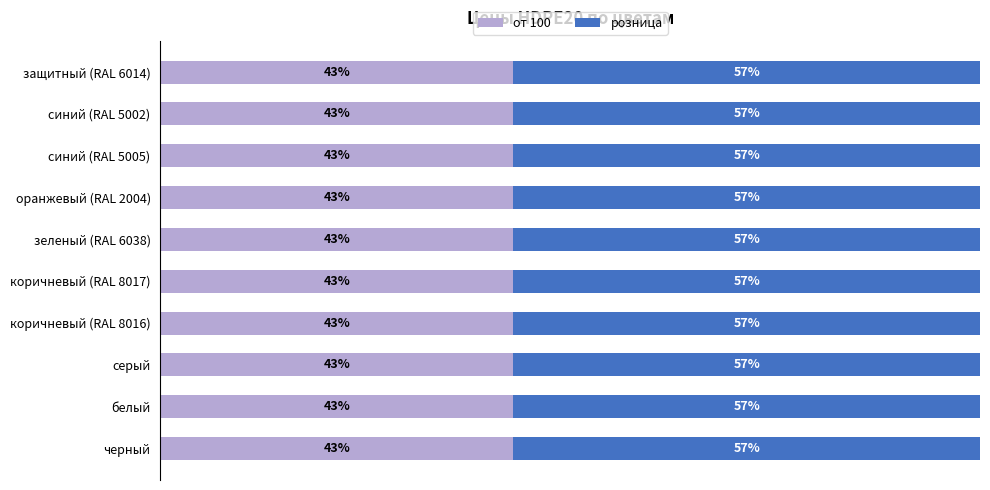

What are all the series names shown in the legend?

от 100, розница